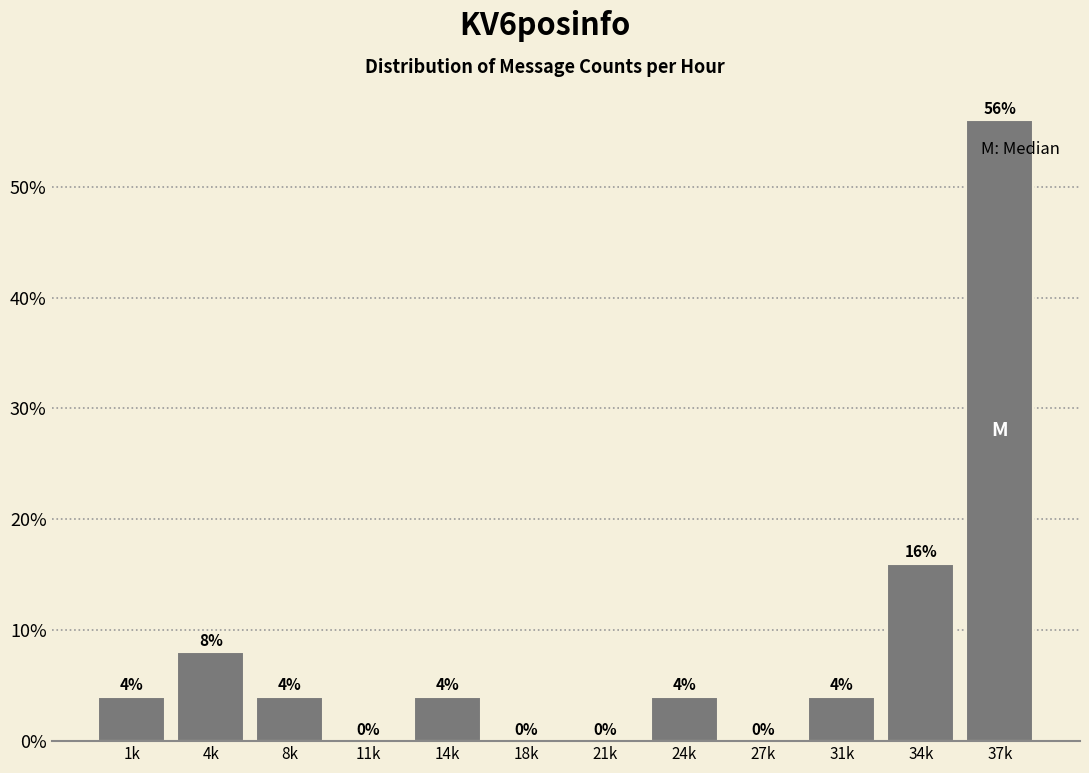

Are the bars horizontal?

No